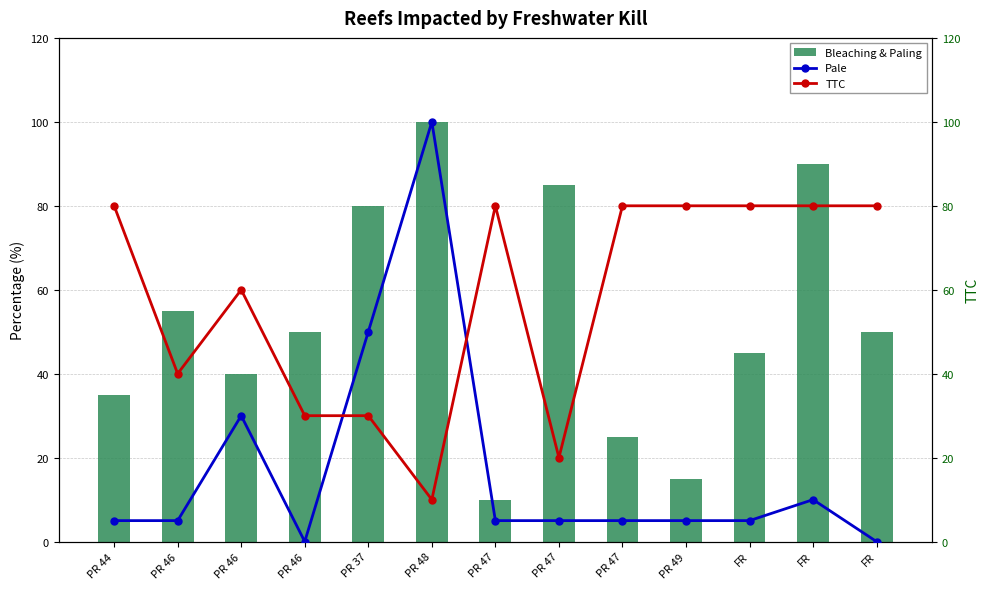

What is the difference between the maximum and minimum values in the TTC series?

70